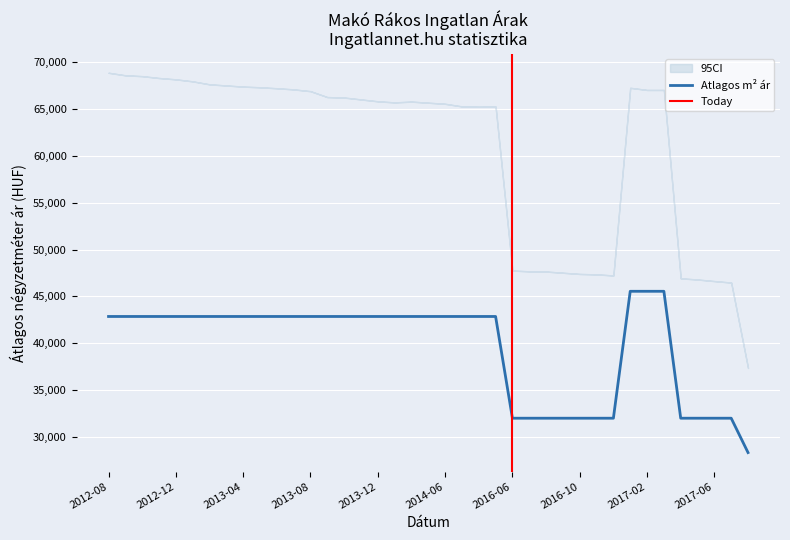

What is the value of the Atlagos_m2_ar point at the 32nd from the left?

45545